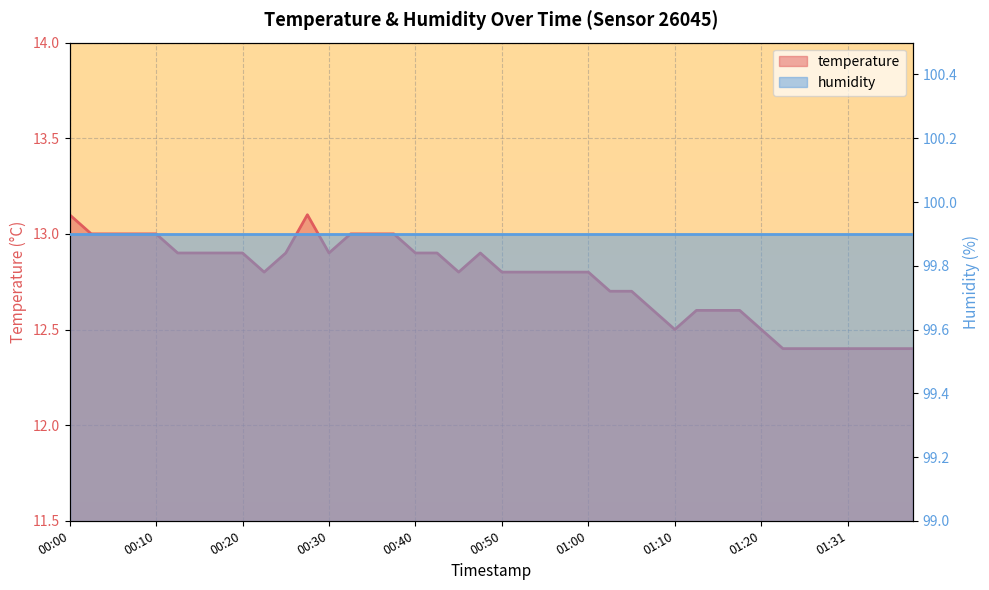

Which has a higher value, 00:42 or 01:26?

00:42